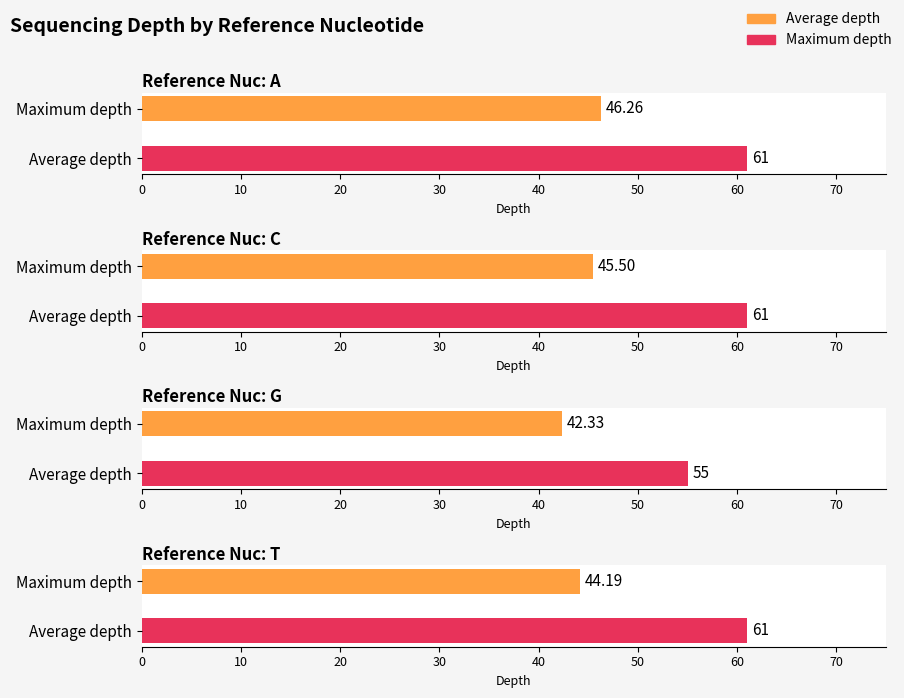

True or false: Maximum utilization has a value of 110 at A>T.

False